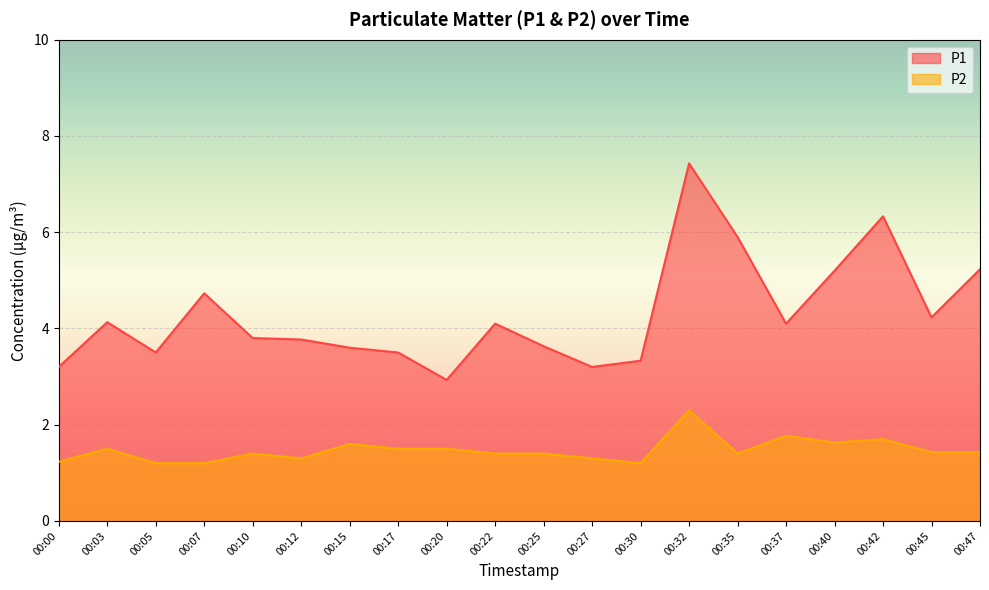

In P1, how many points are lower than both neighbors (excluding endpoints)?

5